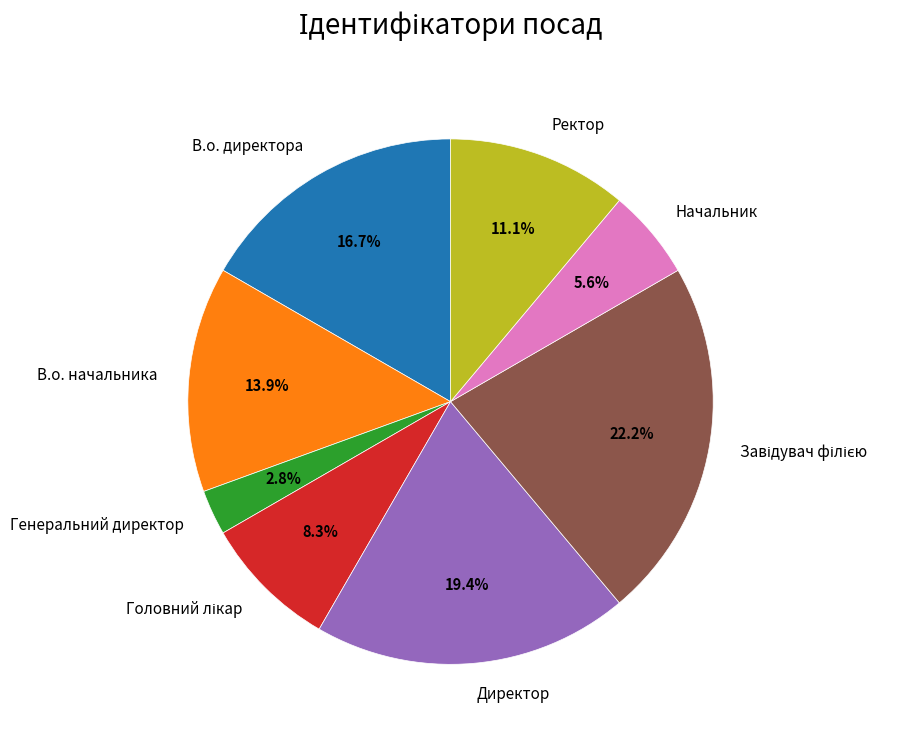

Does any single category account for the majority?

No